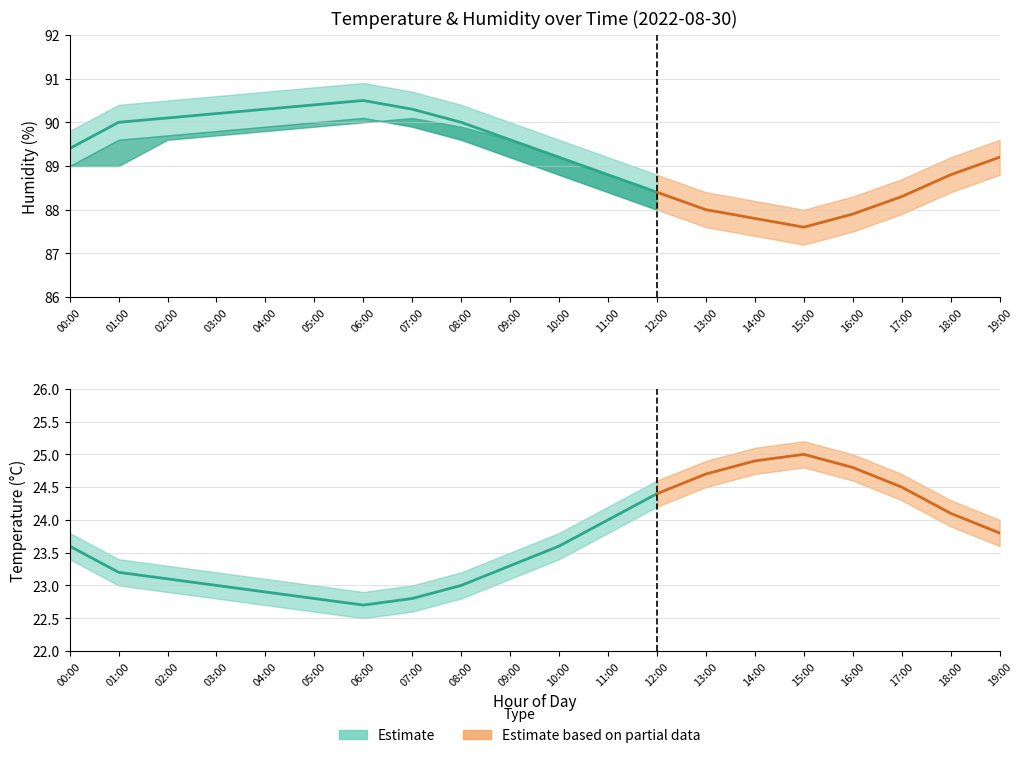

Is it true that temp_upper equals 15.8 at 19:00?

False